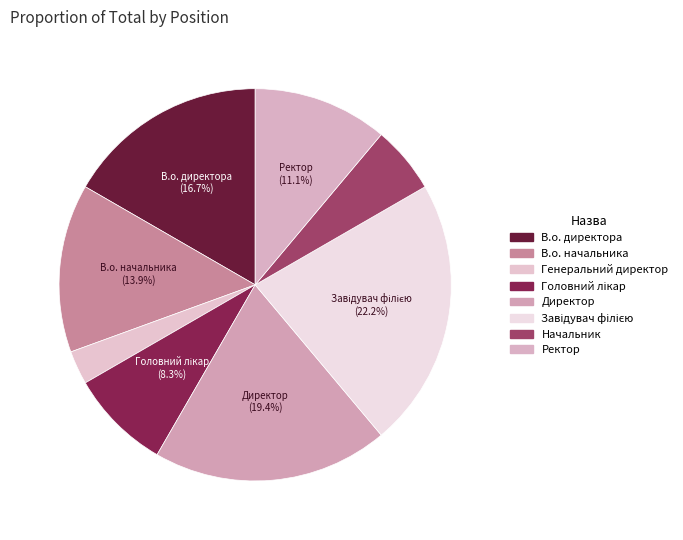

To the nearest percent, what is the average slice percentage?

12%